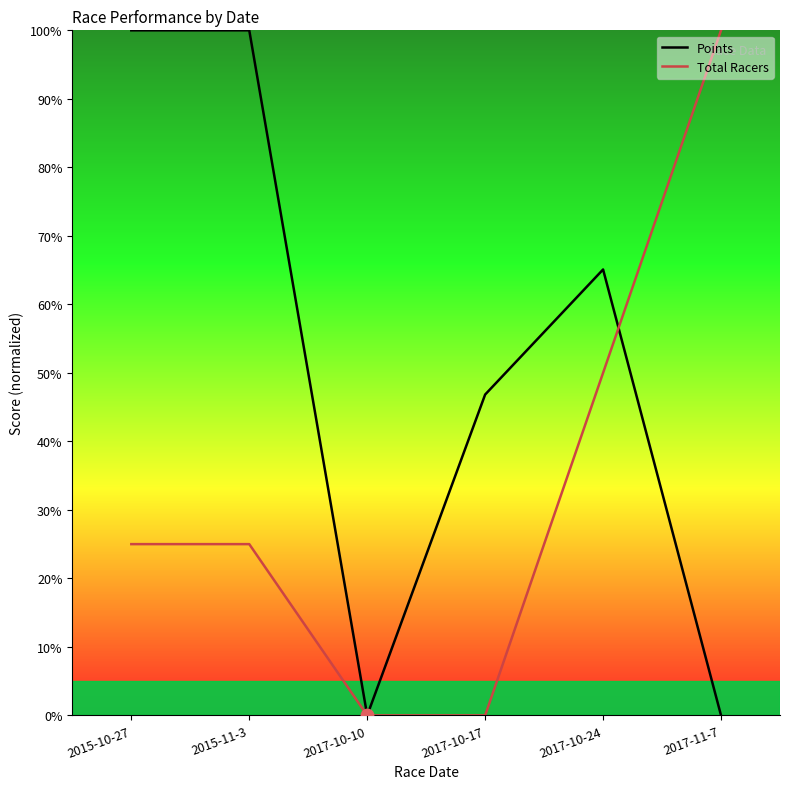

At how many categories does at least one series exceed 10?

5